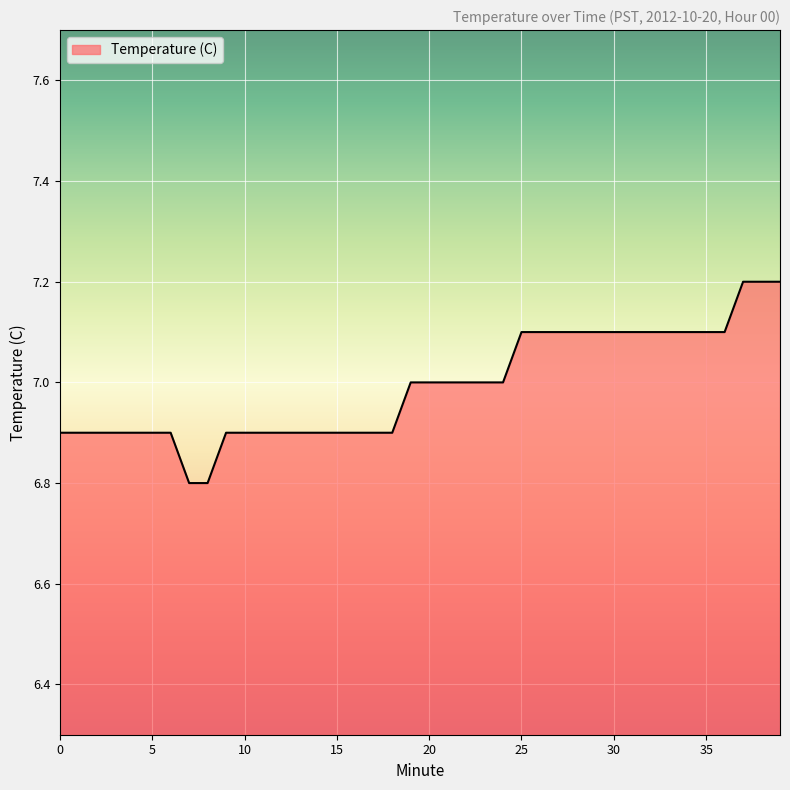

How many values are between 6 and 7?

25